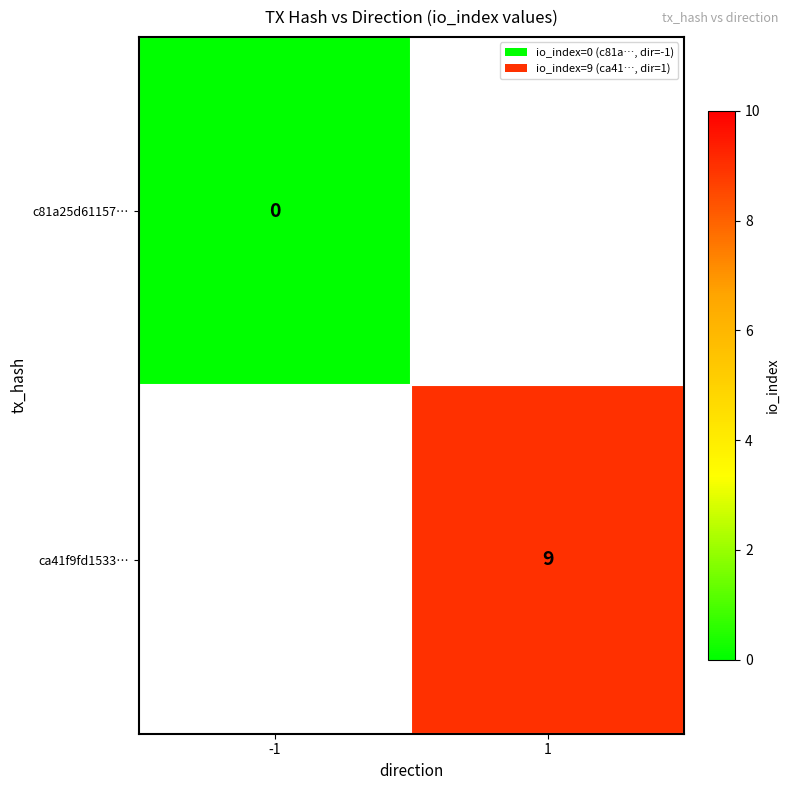

The ca41f9fd1533… series shows 9 at 1. True or false?

True